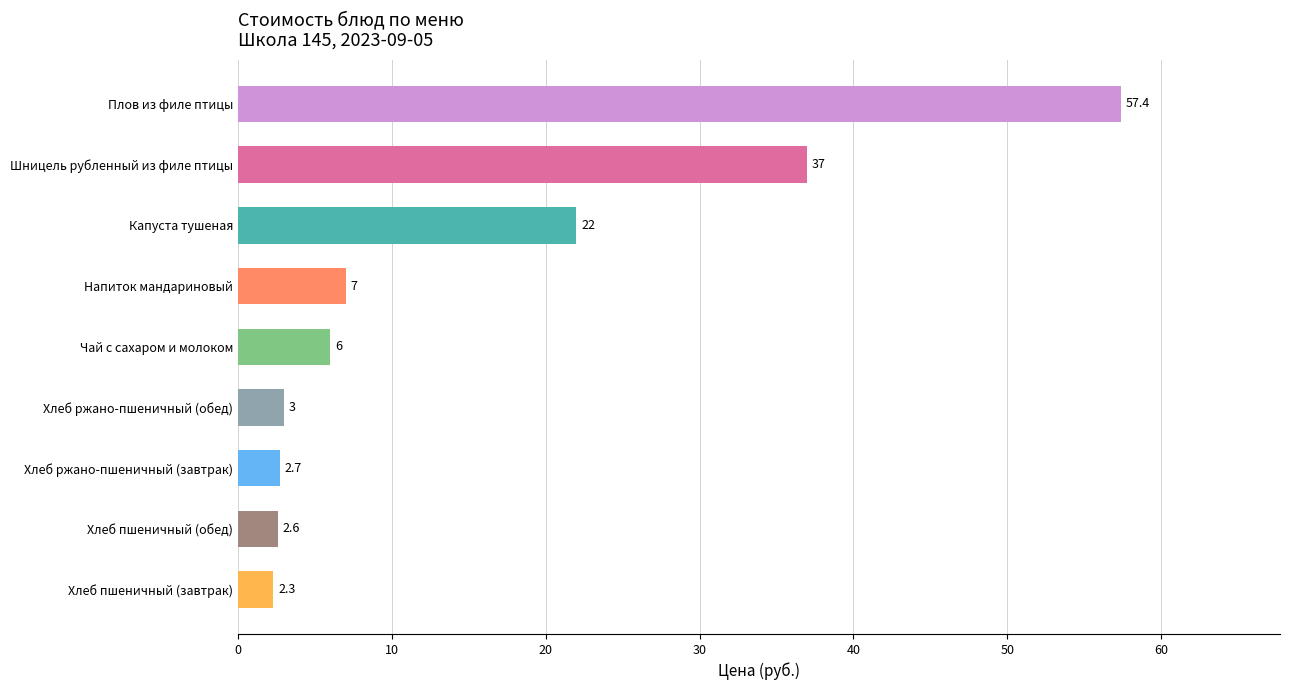

The chart shows a value of 7.0 at Напиток мандариновый. True or false?

True